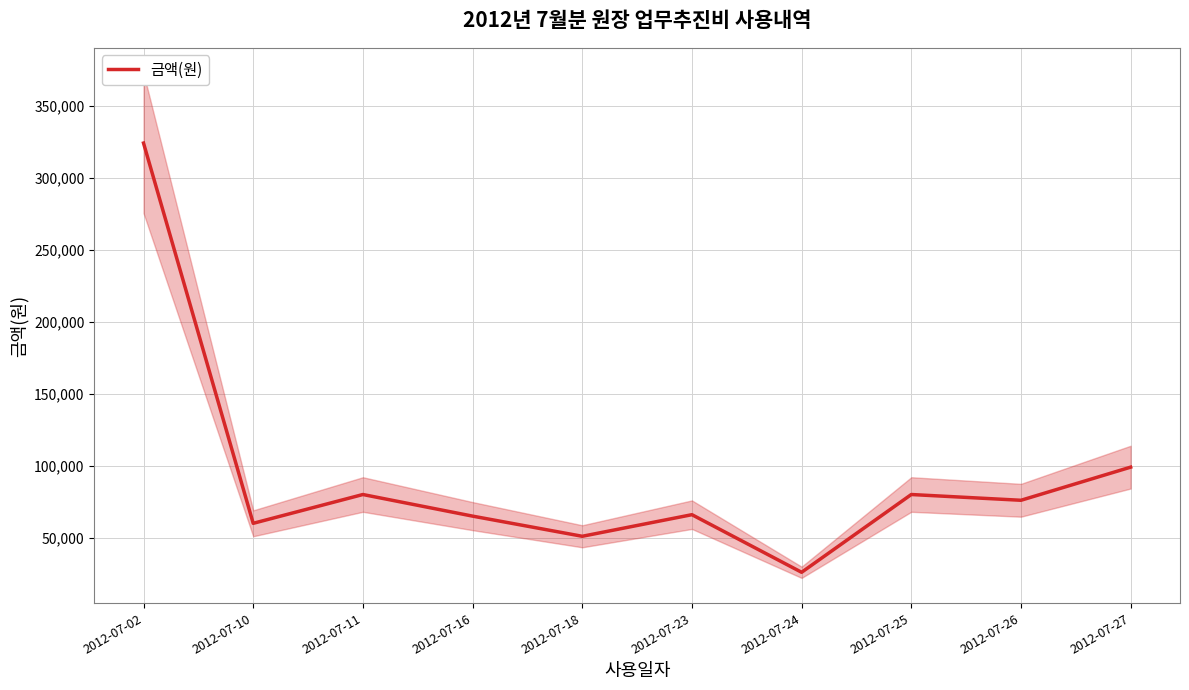

What is the change in value from 2012-07-16 to 2012-07-26?

+11000